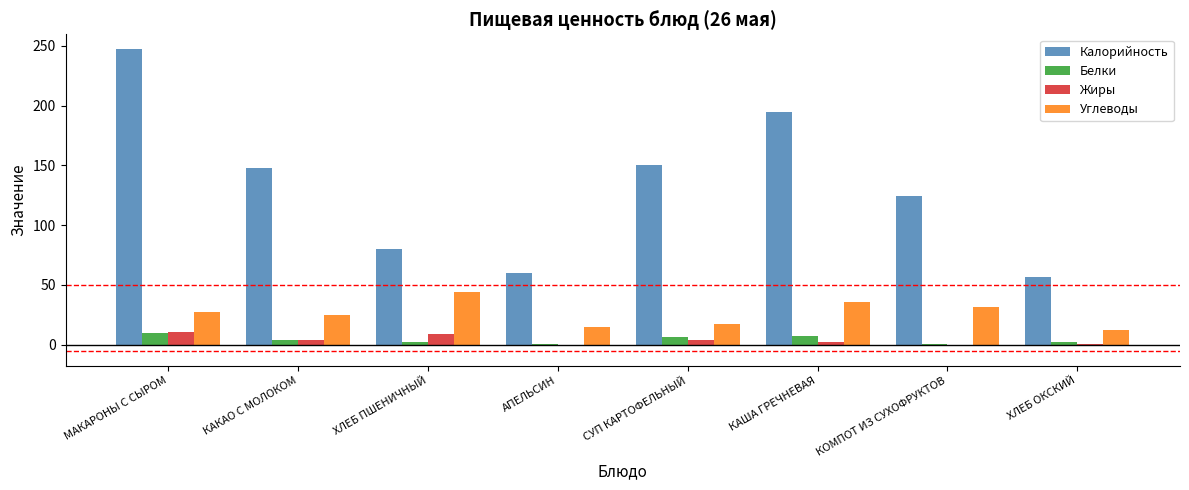

True or false: Калорийность has a value of 213.0 at КОМПОТ ИЗ СУХОФРУКТОВ.

False